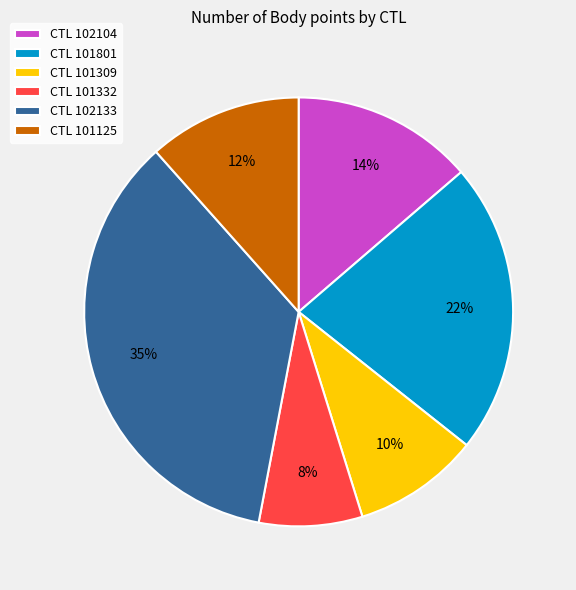

How many segments does this pie chart have?

6